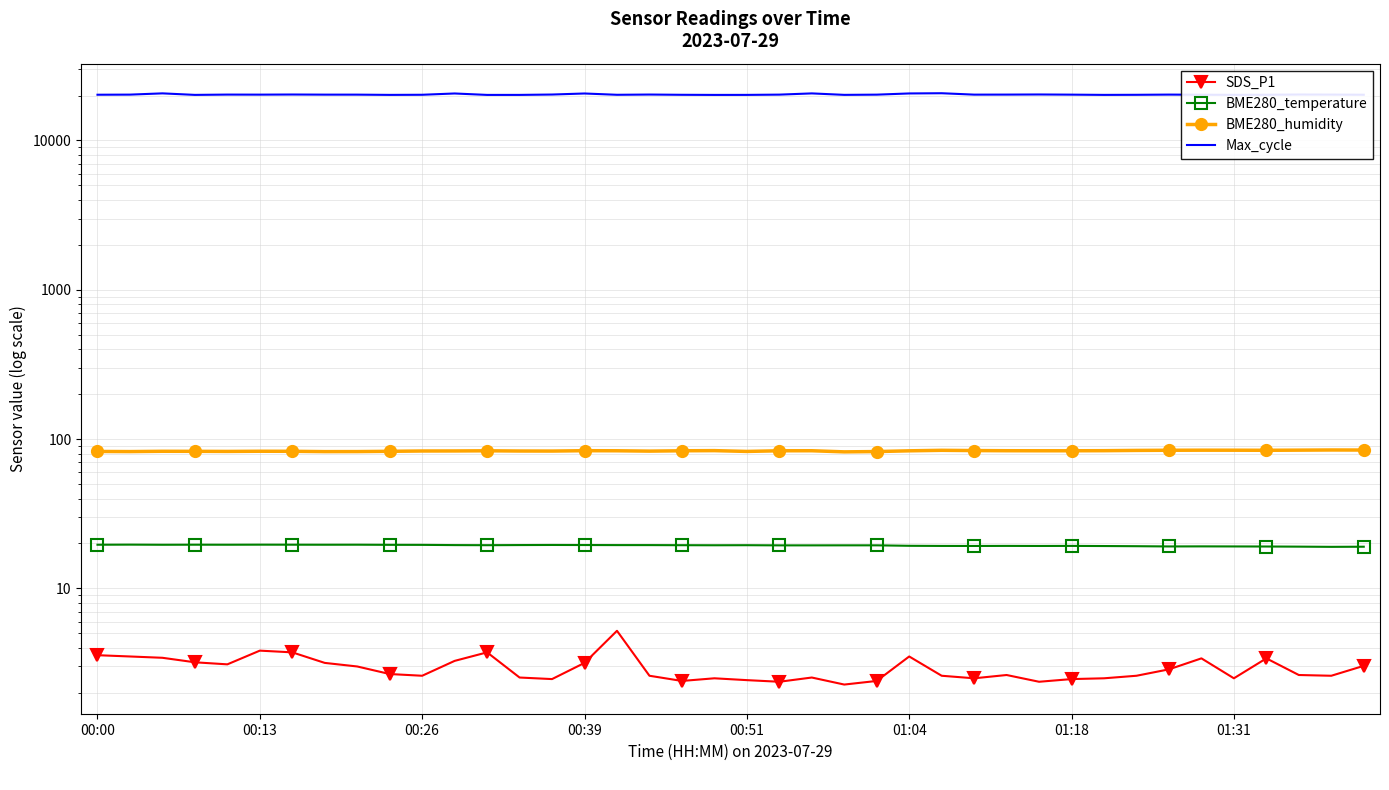

Rank the series at 00:26 from highest to lowest value.

Max_cycle, BME280_humidity, BME280_temperature, SDS_P1